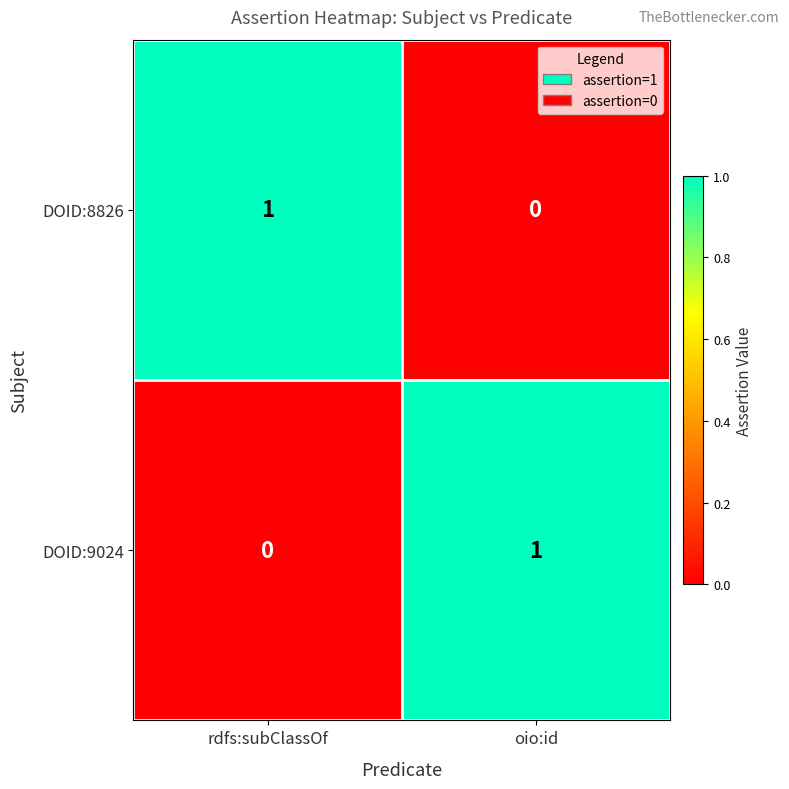

At which label does DOID:9024 reach its minimum?

rdfs:subClassOf